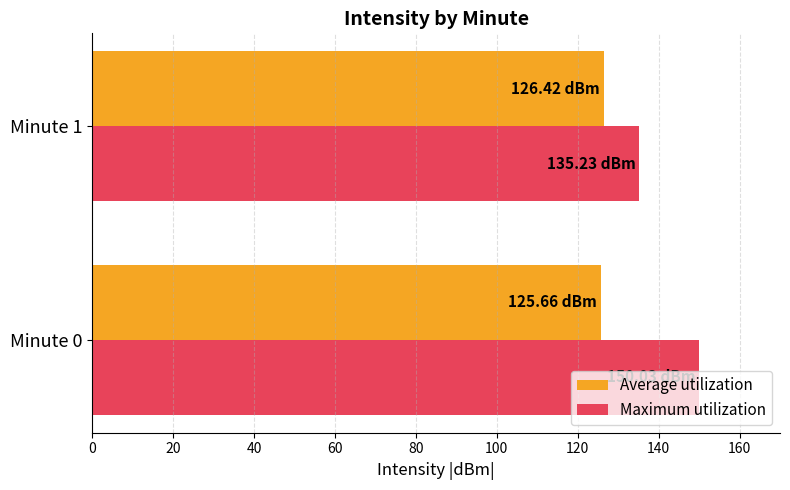

List the series in order of their overall mean, highest first.

Maximum utilization, Average utilization